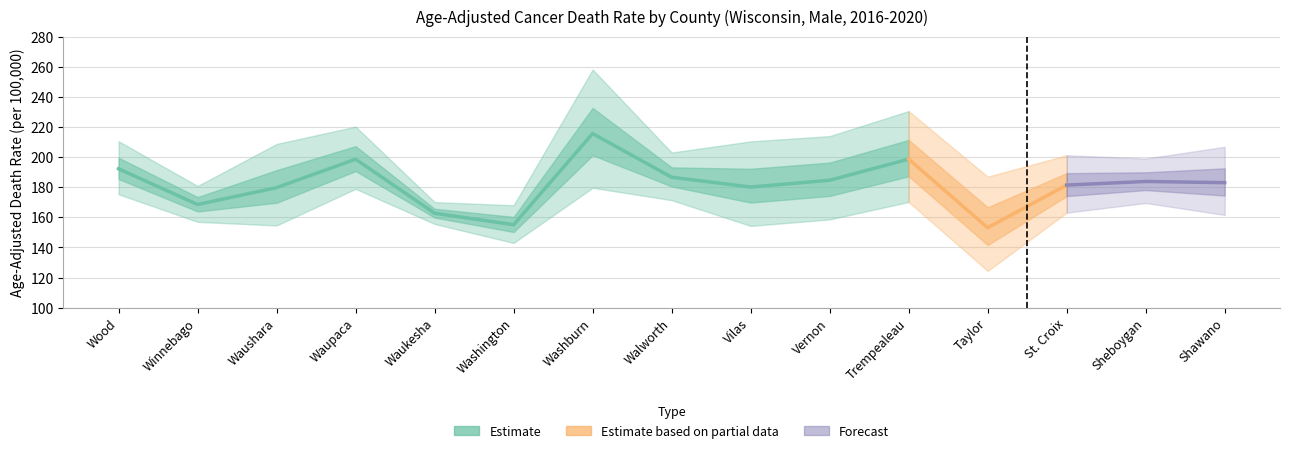

True or false: Lower CI and Age-Adjusted Death Rate cross at least once.

False